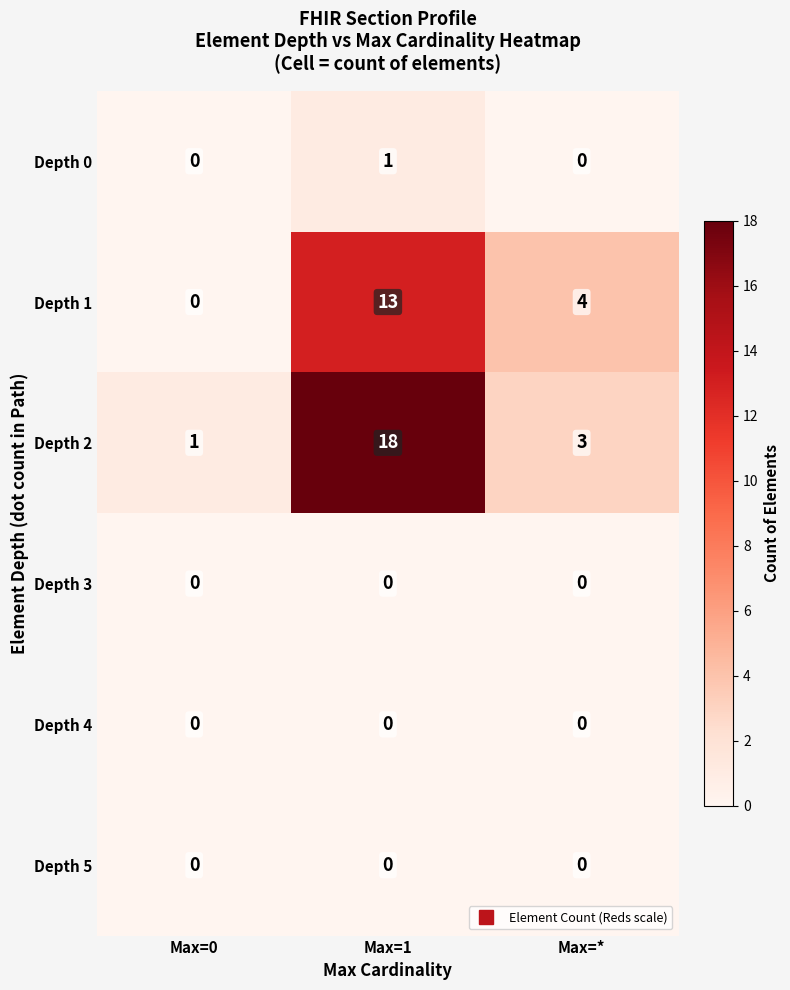

What is the difference between the maximum and second lowest values in the Depth 2 series?

15